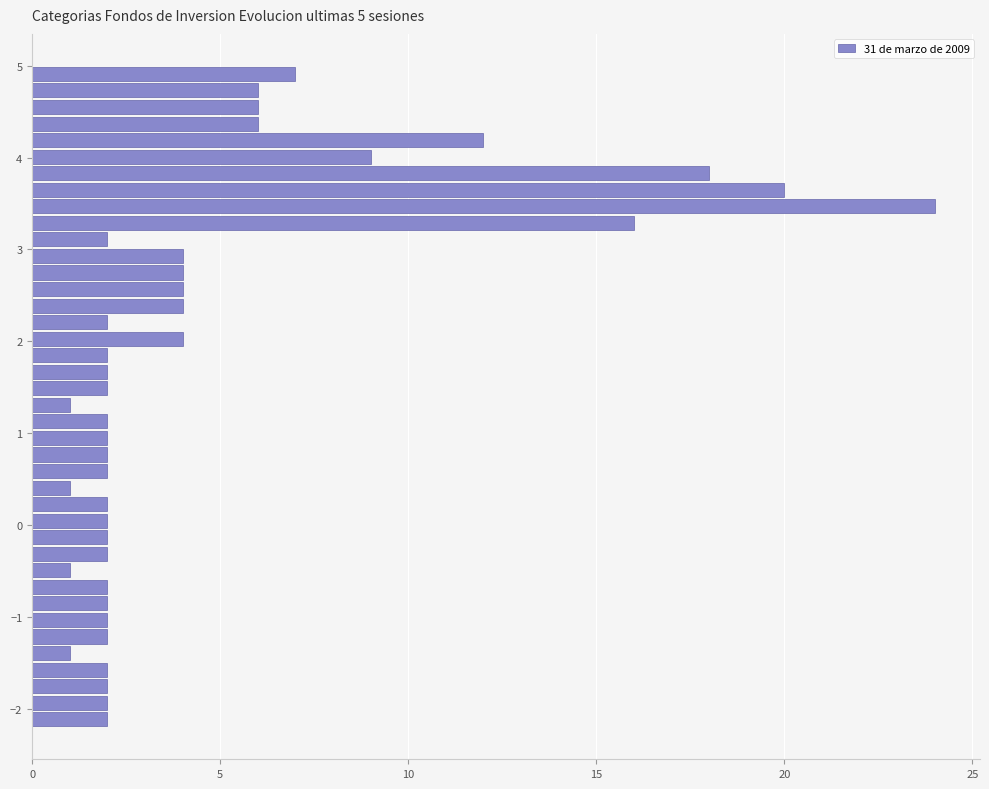

Around what value on the y-axis is the longest bar? Give the approximate position of its centre, as read against the axis.

3.5